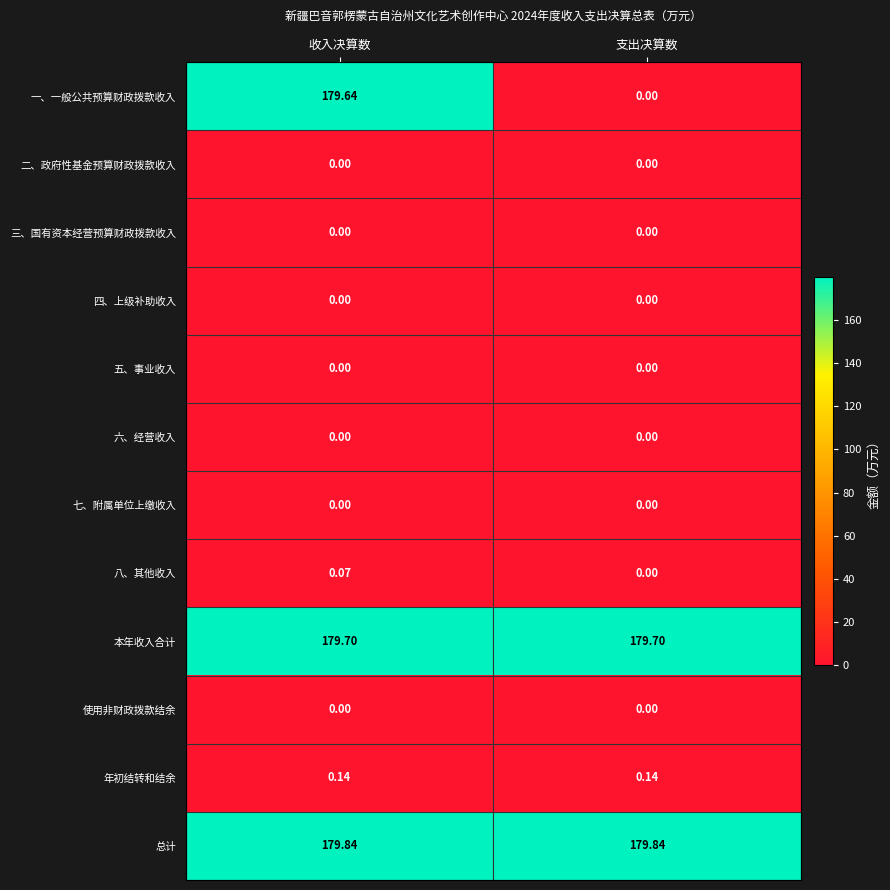

How many series are shown in this chart?

12